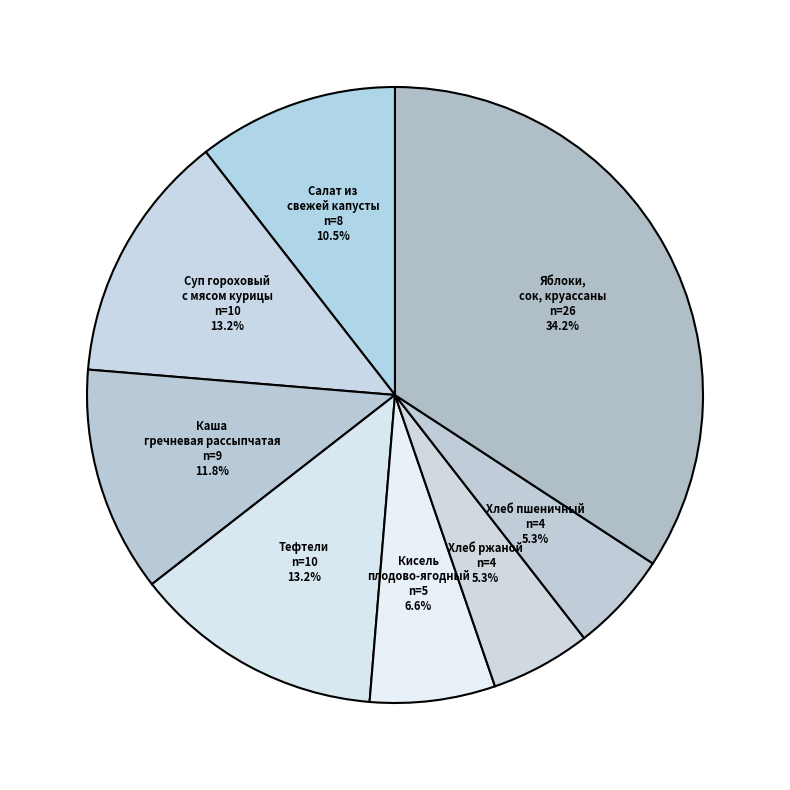

To the nearest percent, what is the combined percentage of Тефтели and Хлеб пшеничный?

18%